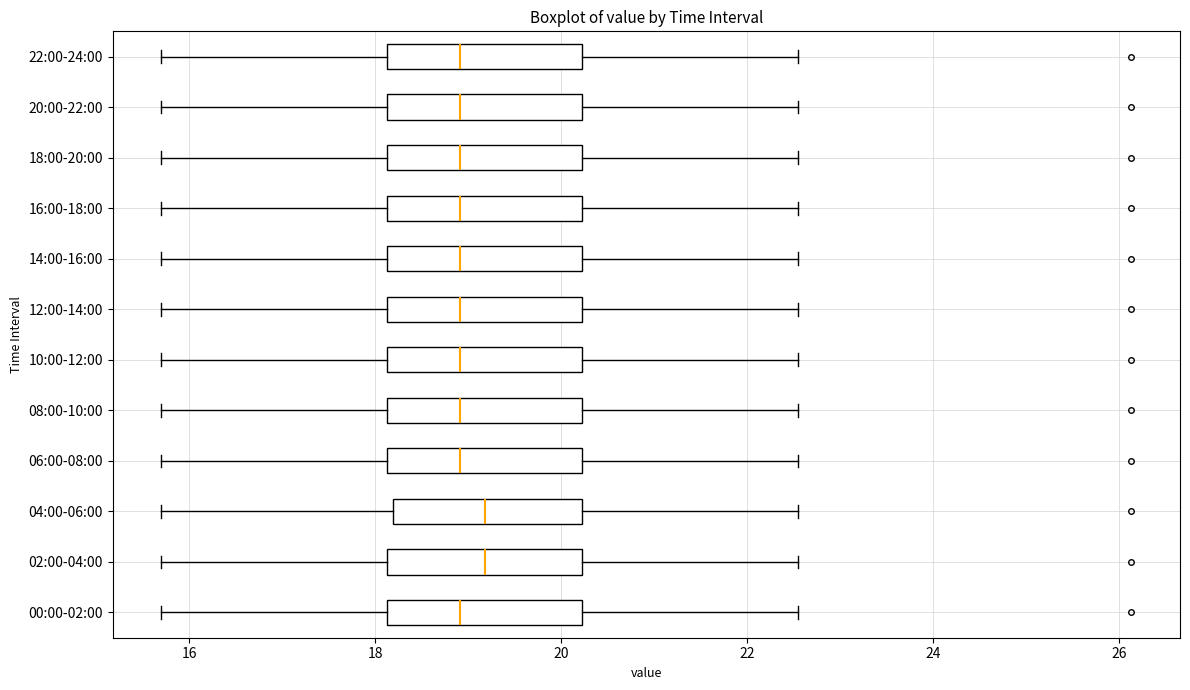

Reading bottom to top, read every box against the x-axis: the position of its median line, the range the box covers, and the ends of its whiskers. The values are not printed on the chart, so give them approximately, as read against the axis.

00:00-02:00: median 19.0, box 18.2 to 20.2, whiskers 15.8 to 22.6
02:00-04:00: median 19.2, box 18.2 to 20.2, whiskers 15.8 to 22.6
04:00-06:00: median 19.2, box 18.2 to 20.2, whiskers 15.8 to 22.6
06:00-08:00: median 19.0, box 18.2 to 20.2, whiskers 15.8 to 22.6
08:00-10:00: median 19.0, box 18.2 to 20.2, whiskers 15.8 to 22.6
10:00-12:00: median 19.0, box 18.2 to 20.2, whiskers 15.8 to 22.6
12:00-14:00: median 19.0, box 18.2 to 20.2, whiskers 15.8 to 22.6
14:00-16:00: median 19.0, box 18.2 to 20.2, whiskers 15.8 to 22.6
16:00-18:00: median 19.0, box 18.2 to 20.2, whiskers 15.8 to 22.6
18:00-20:00: median 19.0, box 18.2 to 20.2, whiskers 15.8 to 22.6
20:00-22:00: median 19.0, box 18.2 to 20.2, whiskers 15.8 to 22.6
22:00-24:00: median 19.0, box 18.2 to 20.2, whiskers 15.8 to 22.6